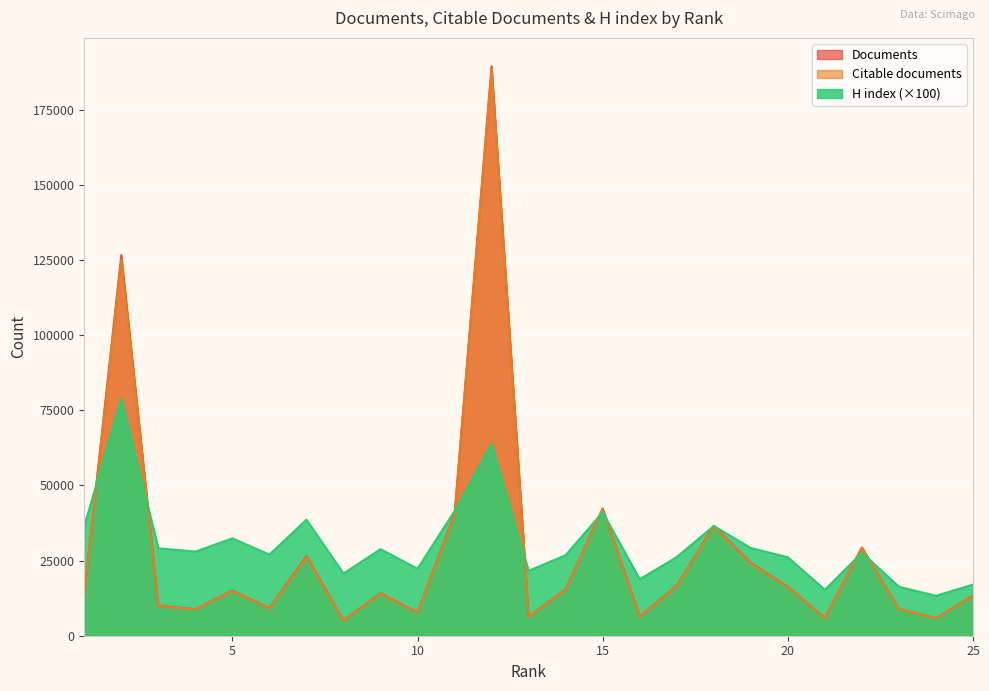

Where do H index and Citable documents first cross each other?

1 and 2